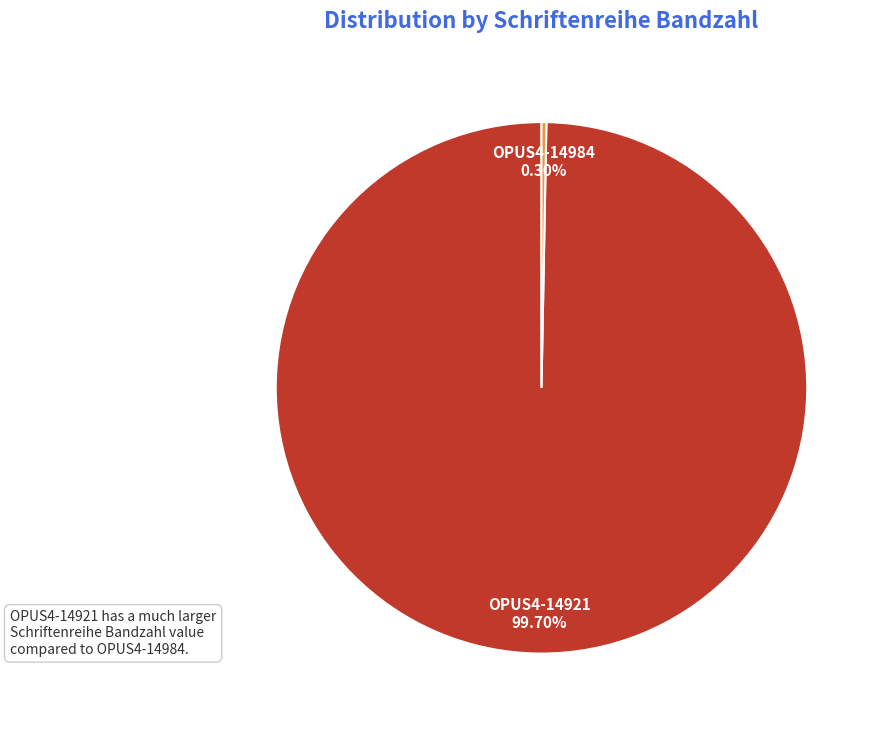

Rank the categories by value from lowest to highest.

OPUS4-14984, OPUS4-14921